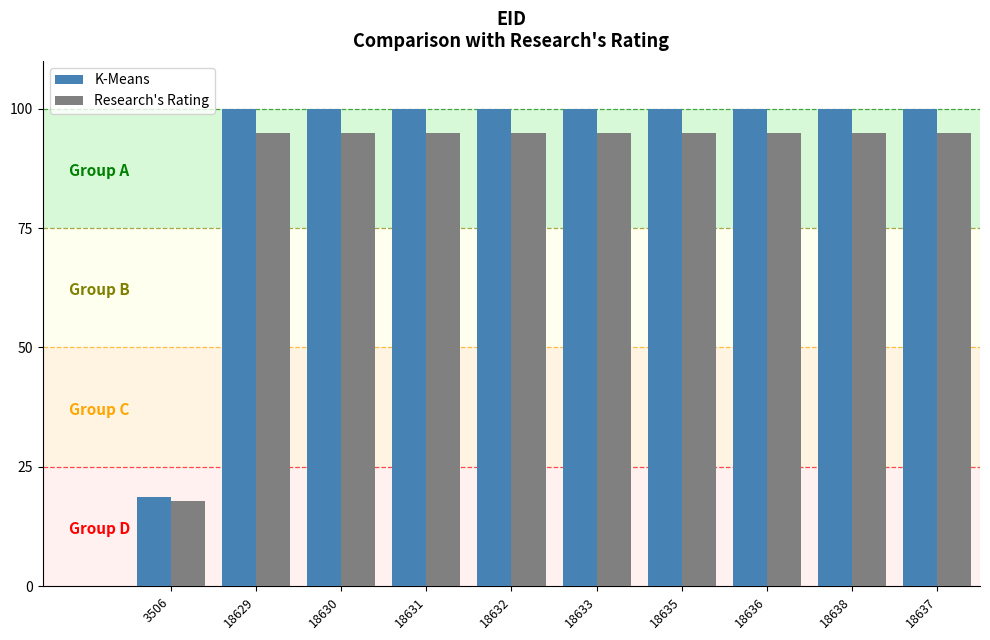

At how many categories does at least one series exceed 40?

9